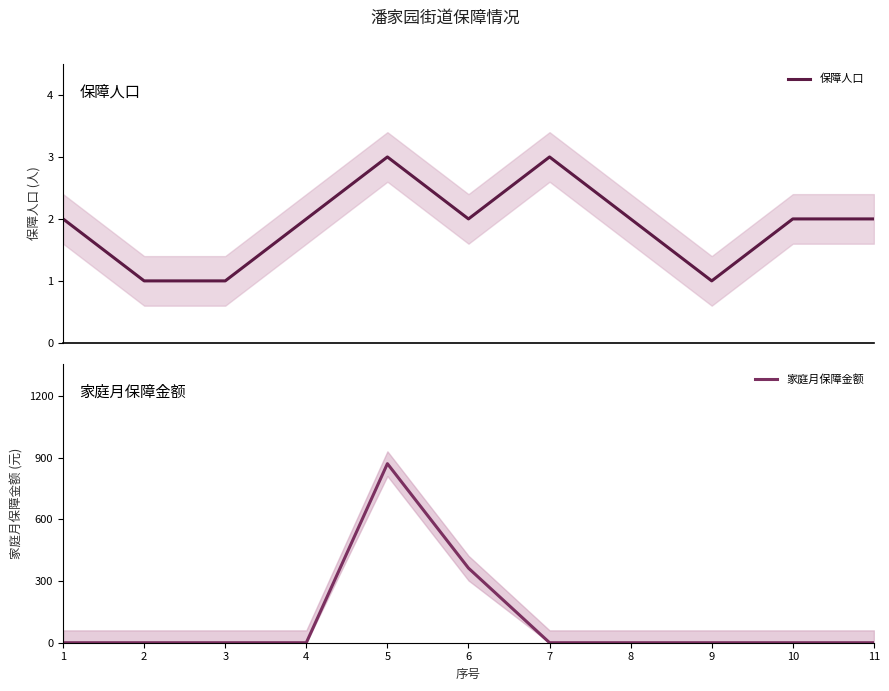

True or false: 家庭月保障金额 has more than 2 points higher than both neighbors.

False